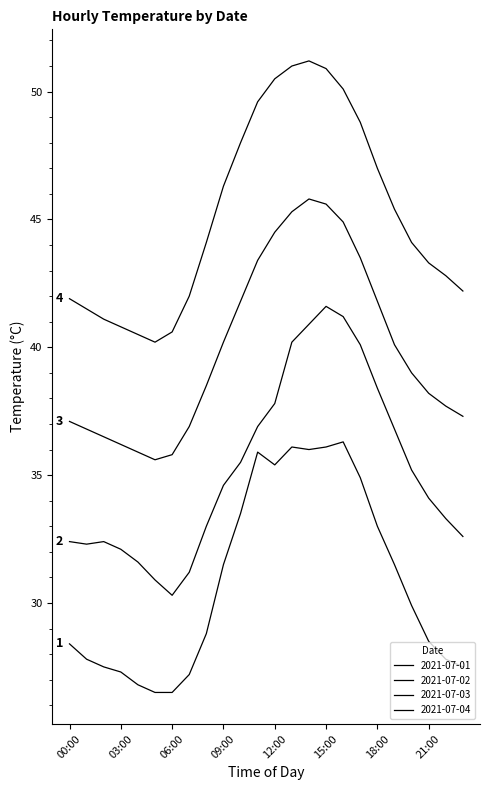

How many lines are shown in the chart?

4